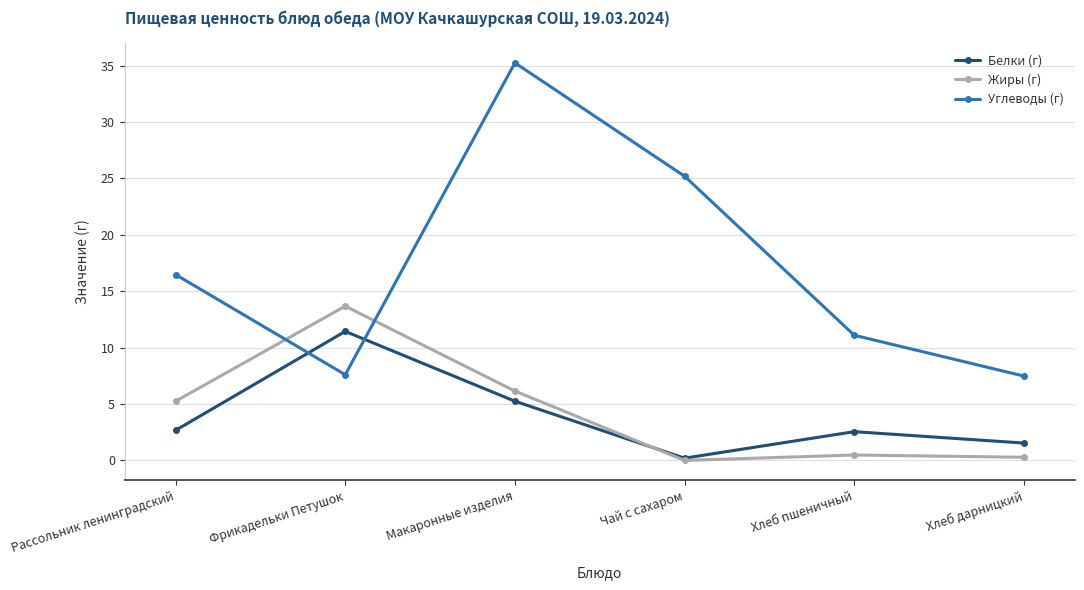

Is the value of Белки (г) at Чай с сахаром greater than the value of Жиры (г) at Макаронные изделия?

No